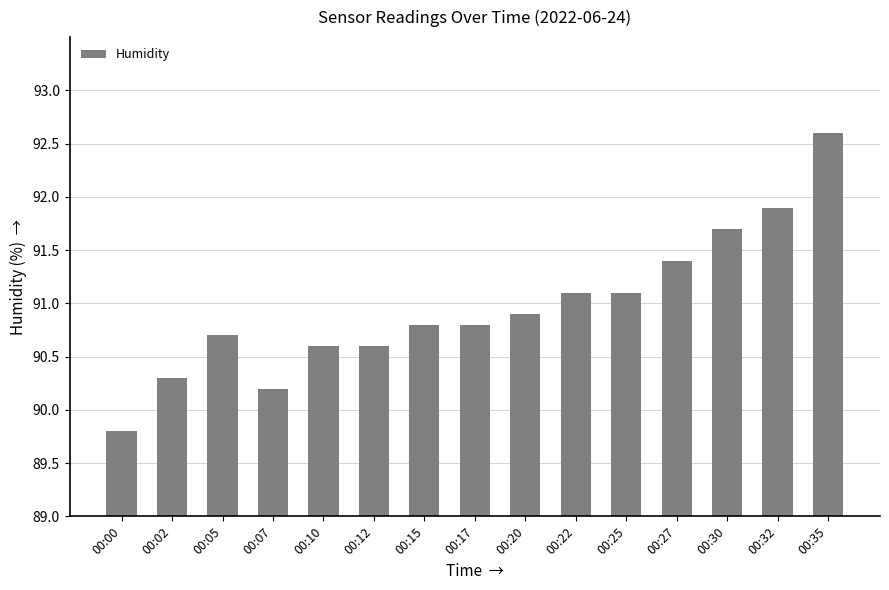

What is the difference between the maximum and minimum values?

2.8